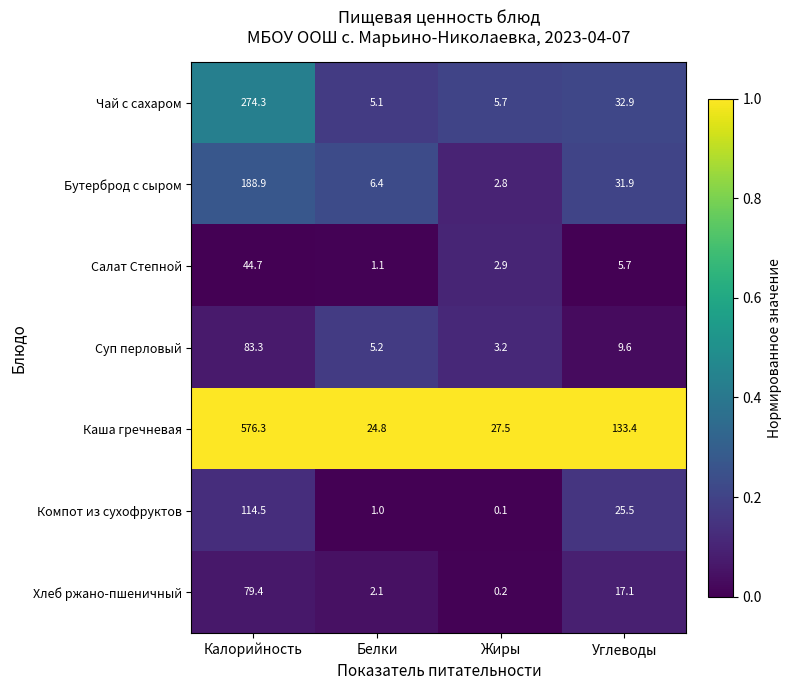

Which series has the largest range (max minus min)?

Каша гречневая